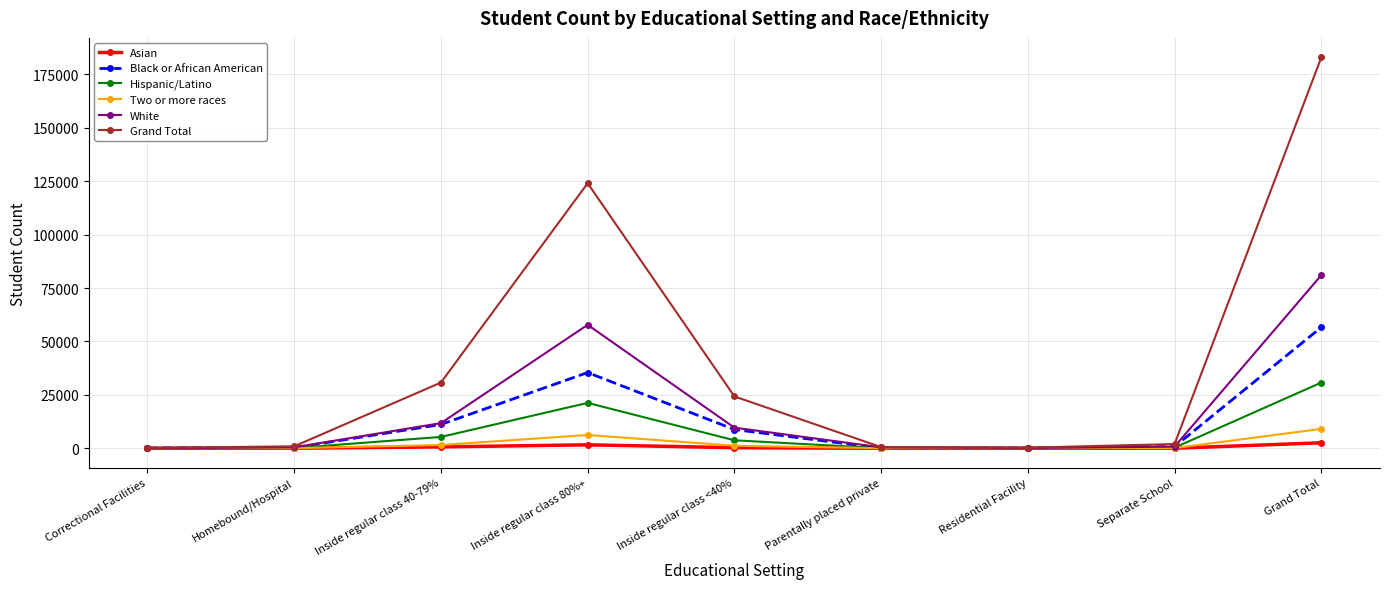

At which label does Hispanic/Latino reach its peak?

Grand Total